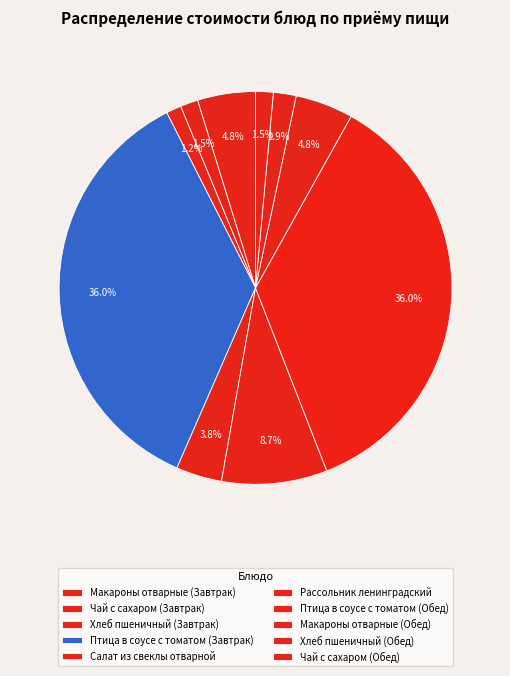

How many slices are in this pie chart?

10